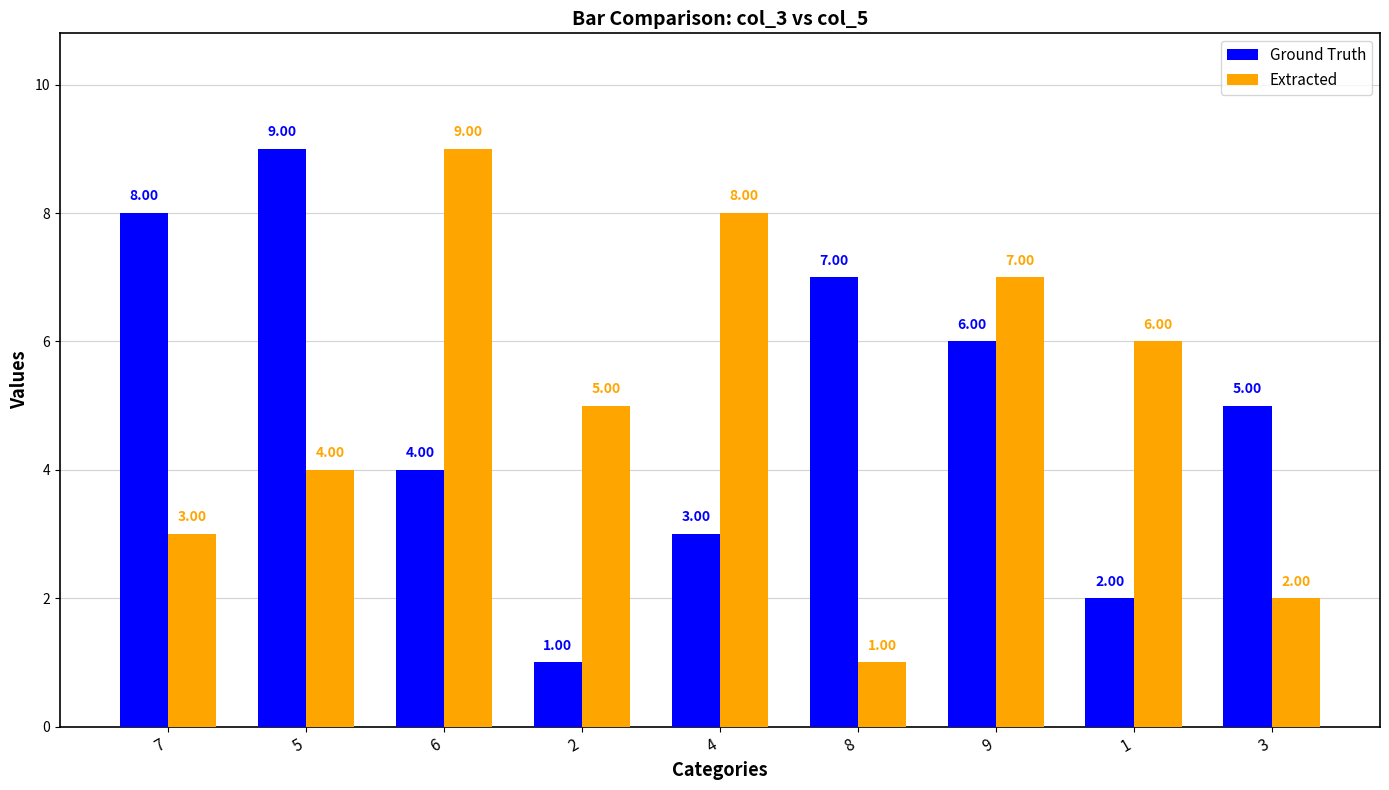

How many groups of bars are there?

9